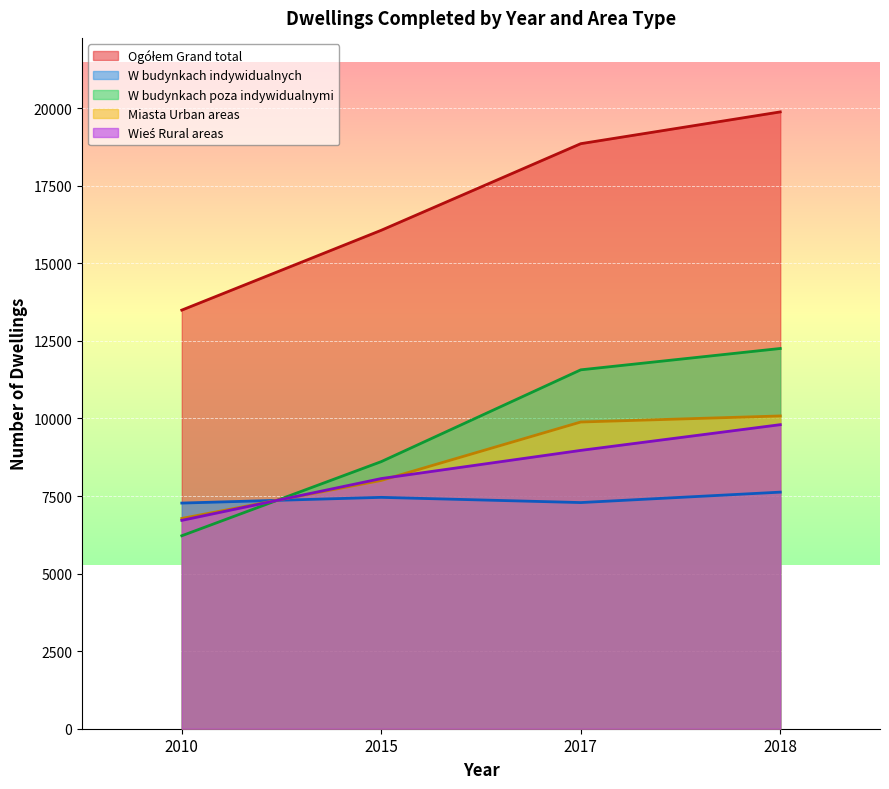

How many data points in Ogółem Grand total are above 18859?

1